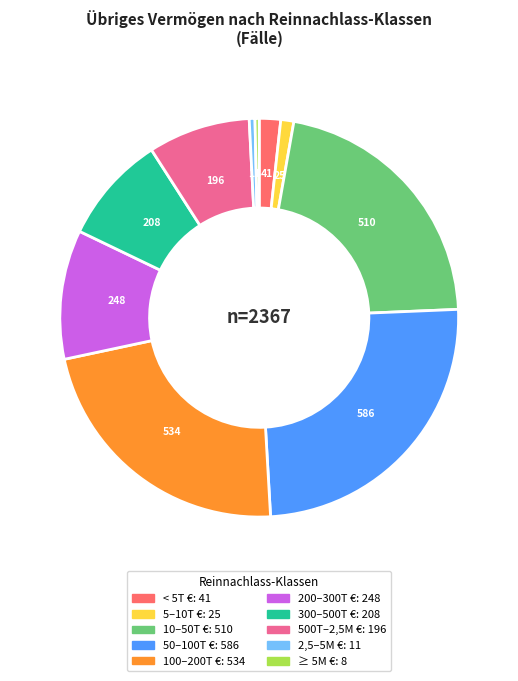

To the nearest percent, what is the average slice percentage?

10%